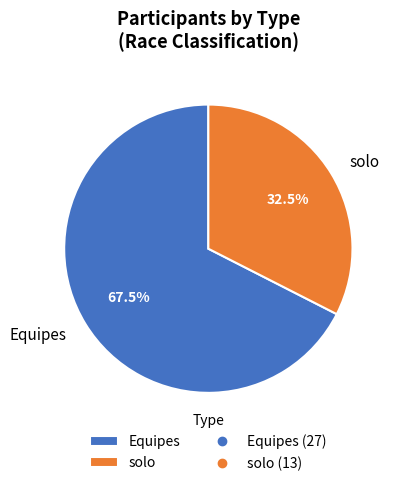

Which has a higher value, solo or Equipes?

Equipes